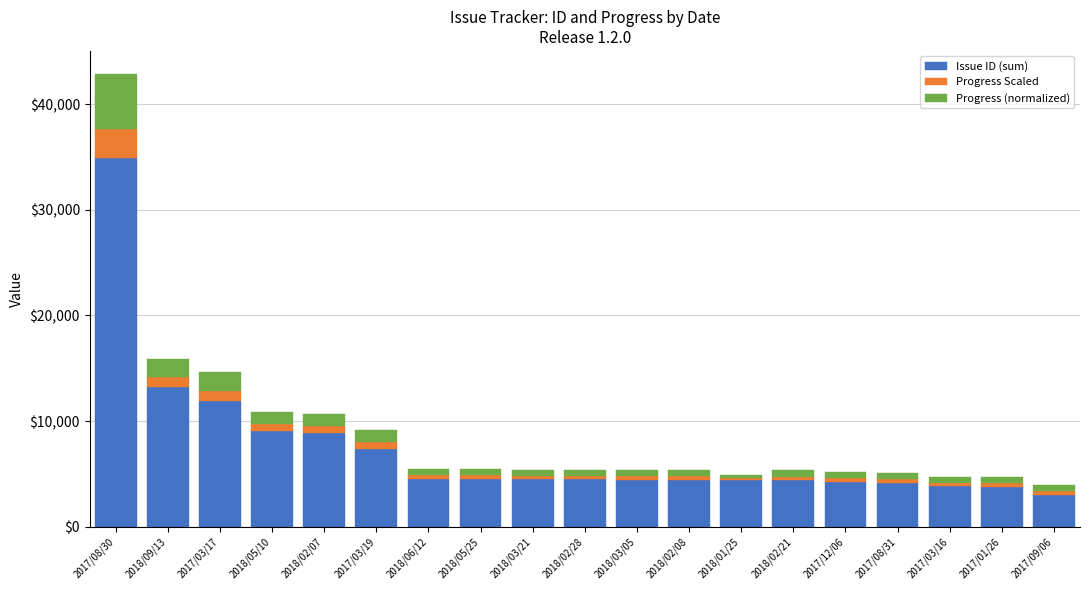

The value of Issue ID (sum) at 2018/02/28 is 1176.2. True or false?

False